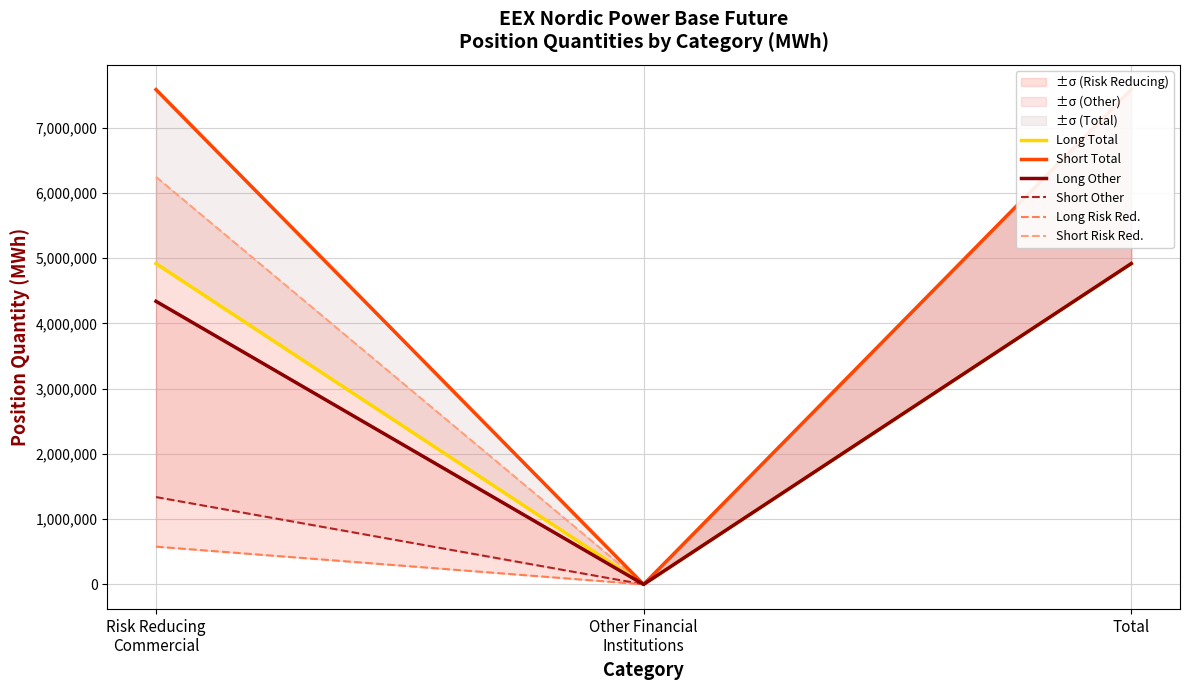

Is this an area chart (filled region under the line)?

No